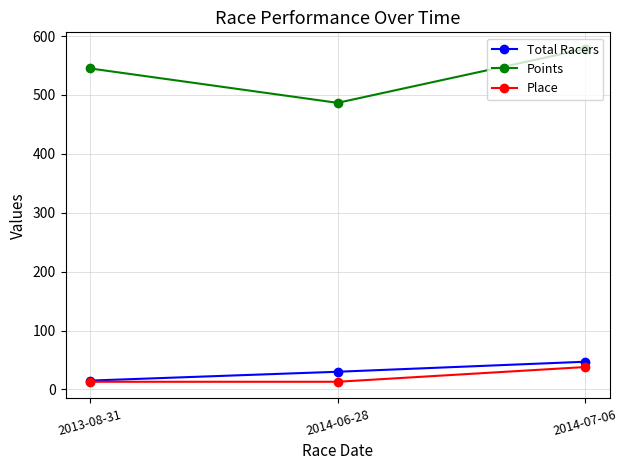

What value does the Total Racers series have at 2014-06-28?

30.0